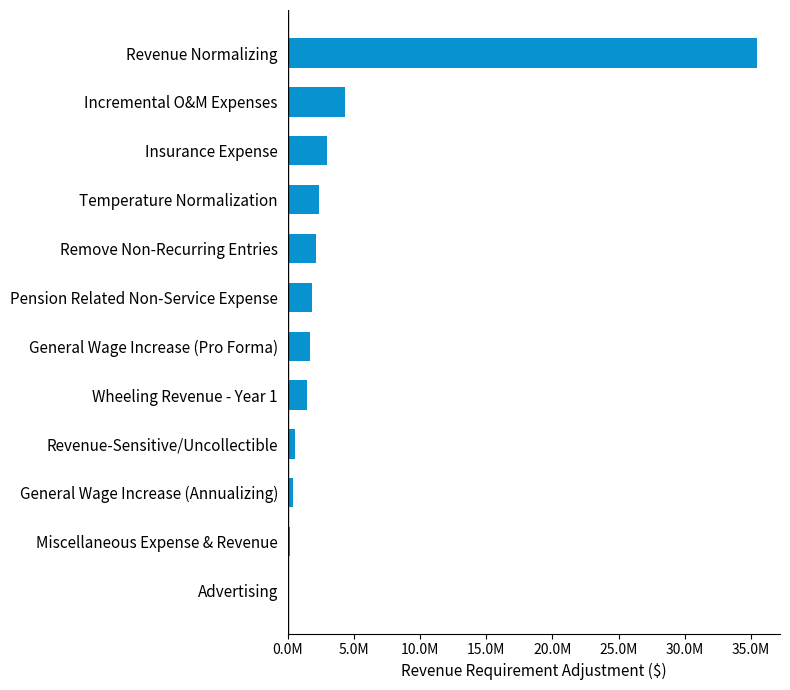

How many data points are above 1864908?

6